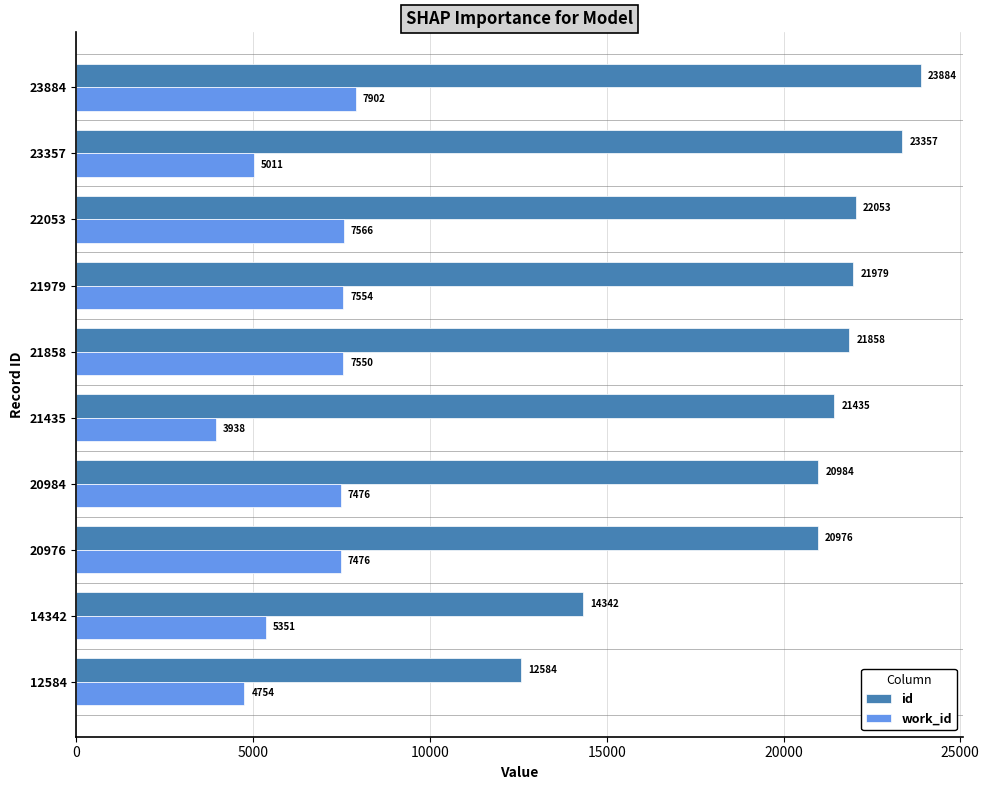

What is the difference between the highest and lowest values at 22053?

14487